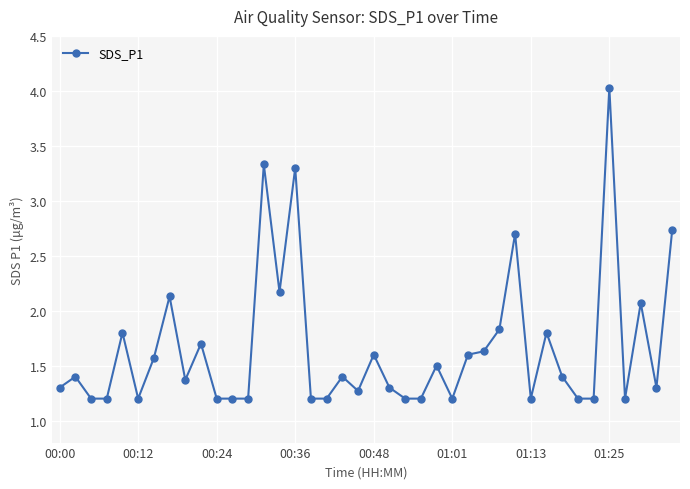

What is the minimum value shown in the chart?

1.2